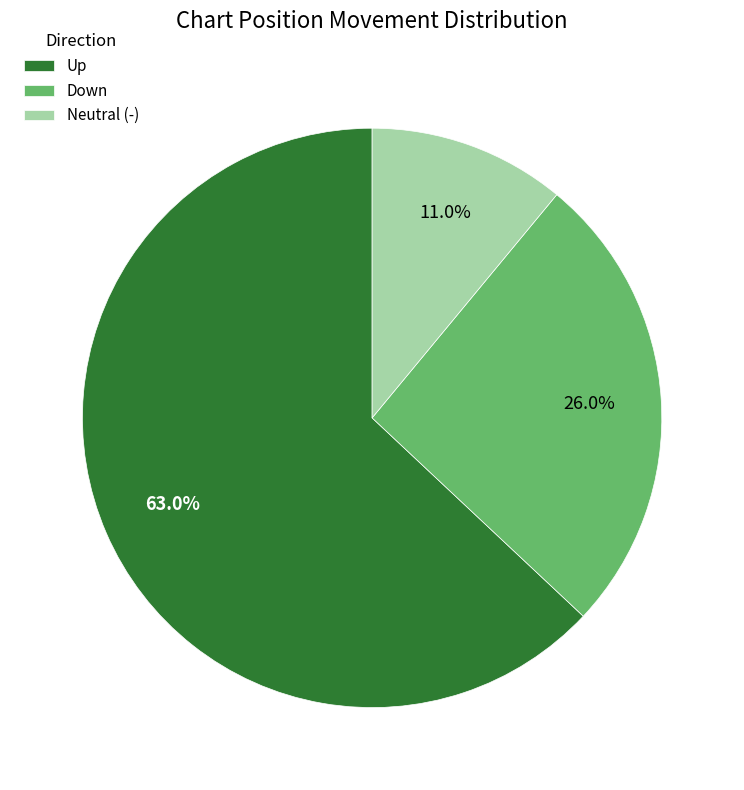

What portion of the pie excludes Neutral (-)?

89.0%